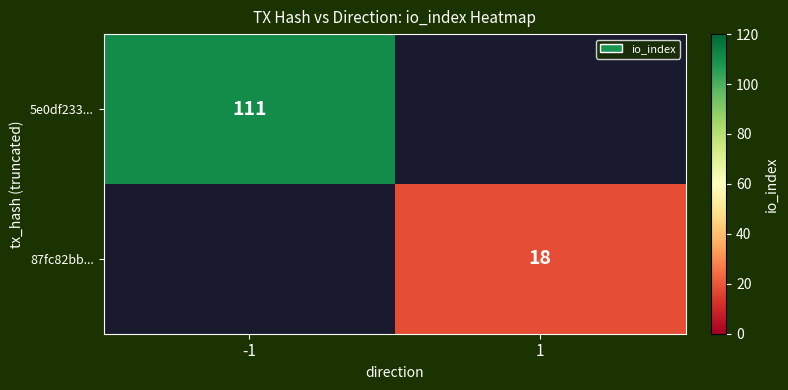

Is it true that 5e0df233... equals 111 at -1?

True